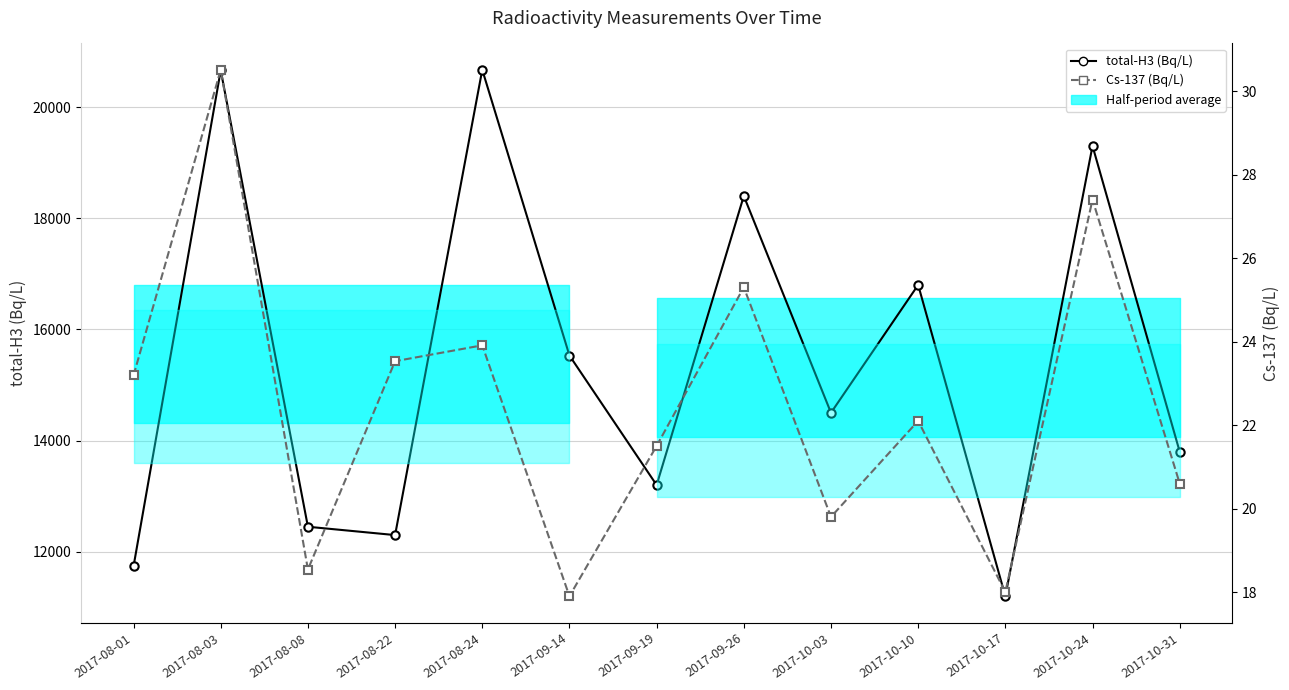

What is the spread (max minus min) of values at 2017-09-14?

15512.1